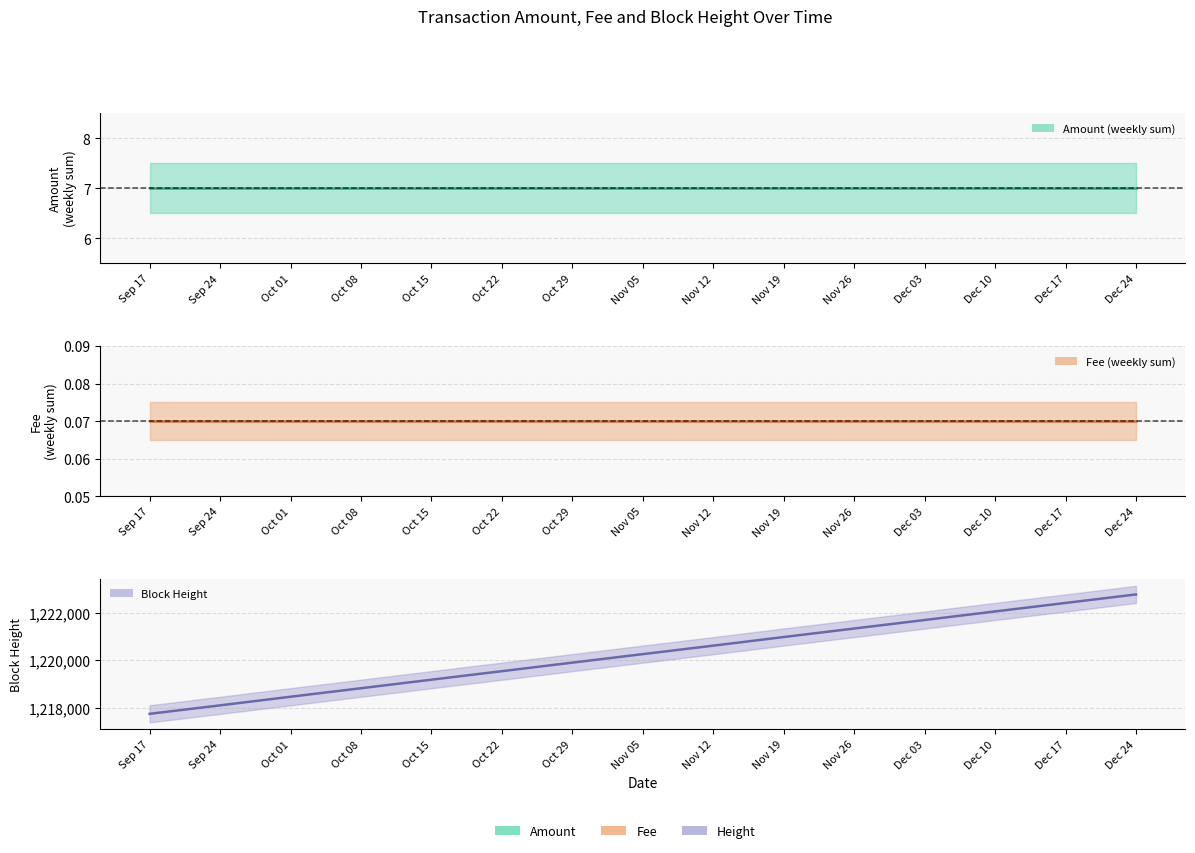

Is the value of Height at Dec 03 greater than the value of Amount at Oct 08?

Yes